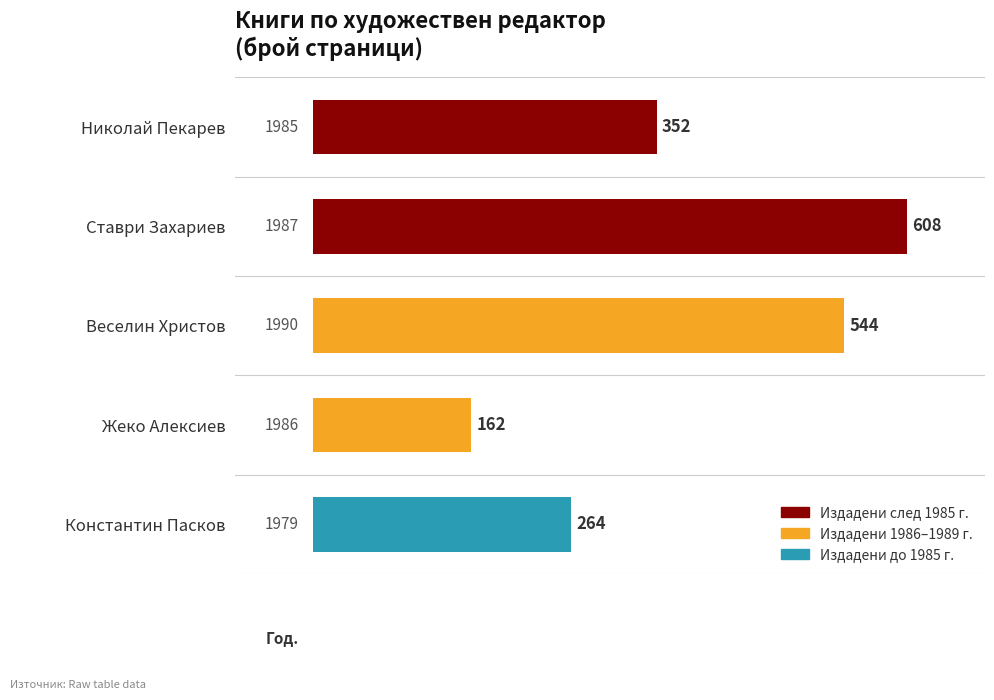

What is the value of the 1st bar from the top?

352